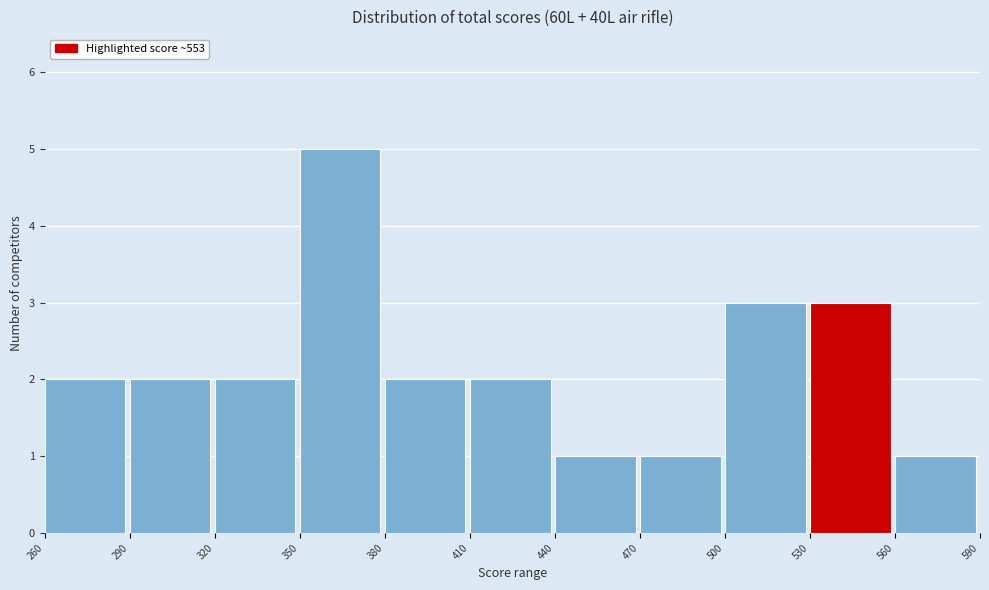

How tall is the bar that spans 320 to 350 on the x-axis? The values are not printed on the chart, so give them approximately, as read against the axis.

2